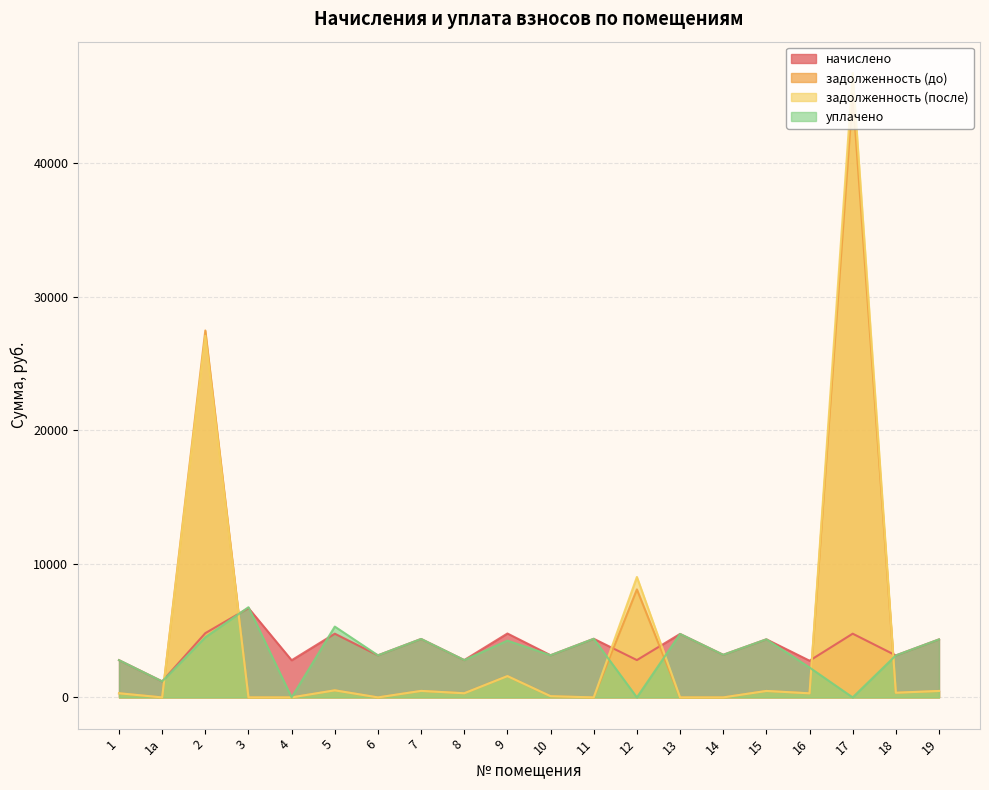

True or false: уплачено has more than 1 interior local peaks.

True